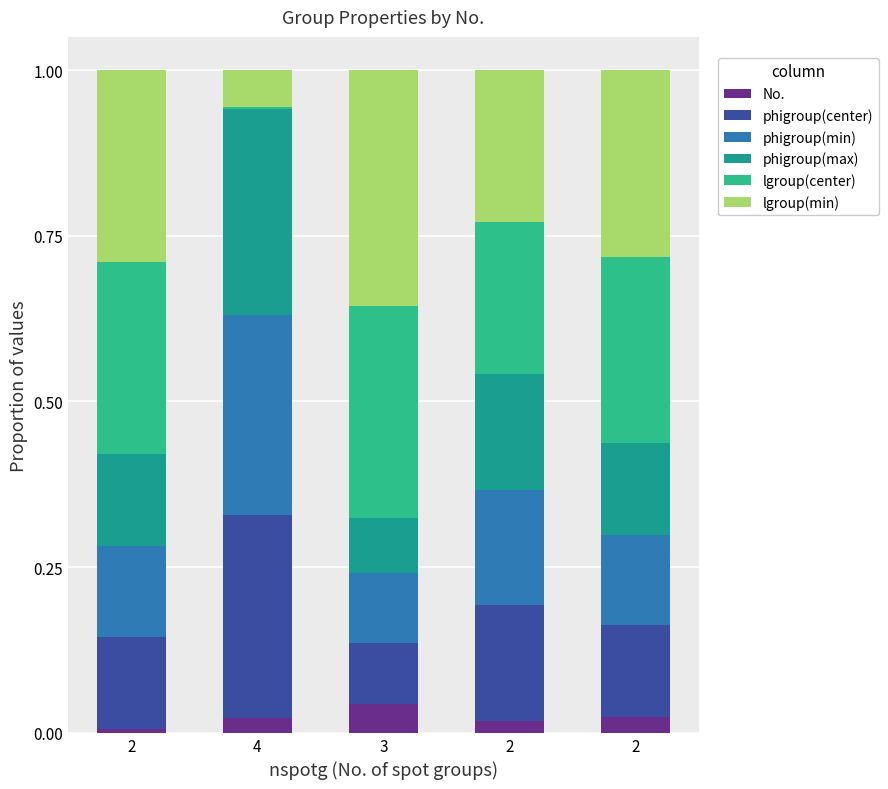

What are all the series names shown in the legend?

No., phigroup(center), phigroup(min), phigroup(max), lgroup(center), lgroup(min)